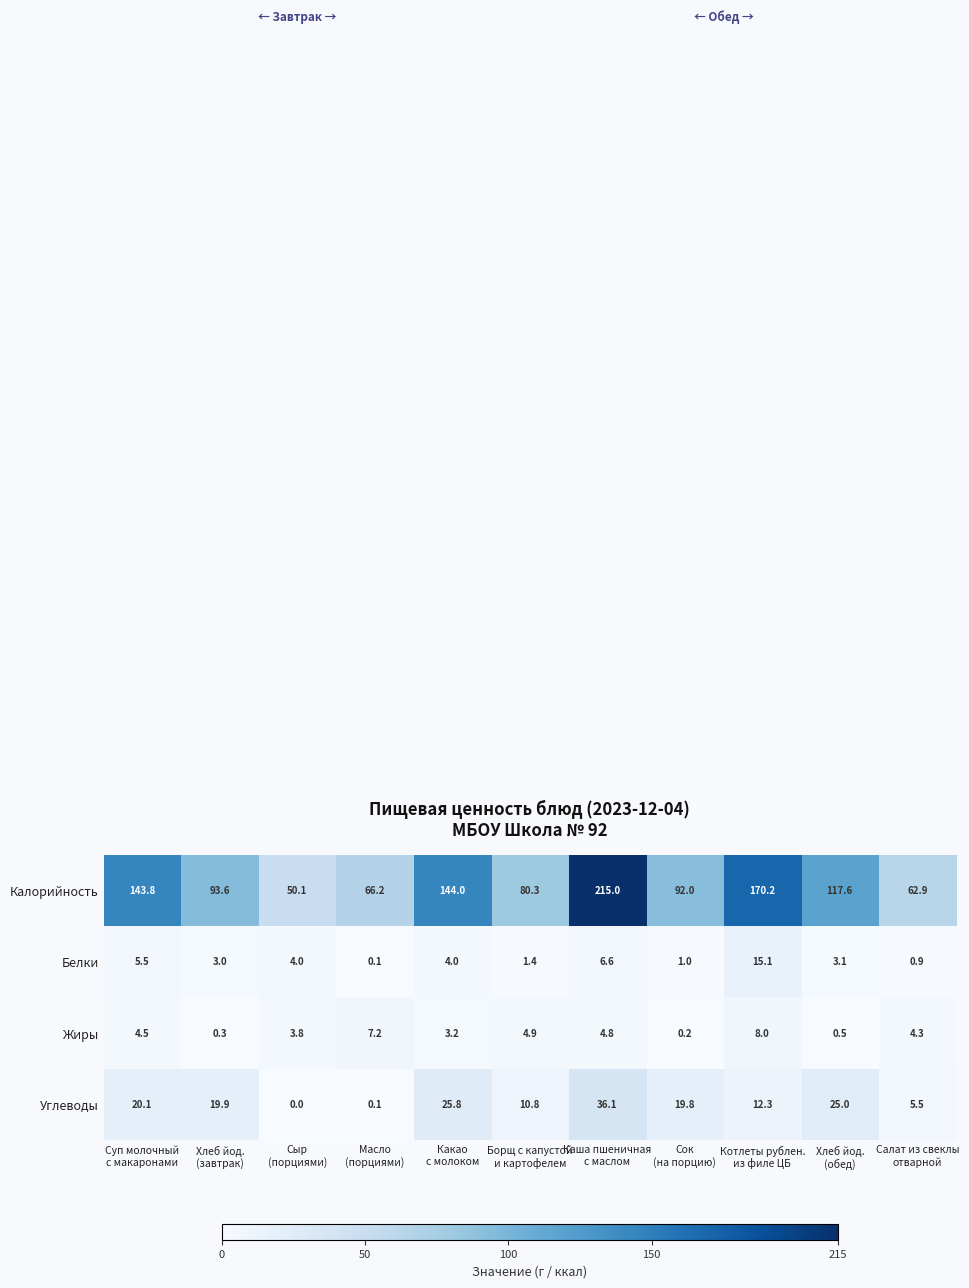

What is the difference between the highest and lowest values at Сыр
(порциями)?

50.1